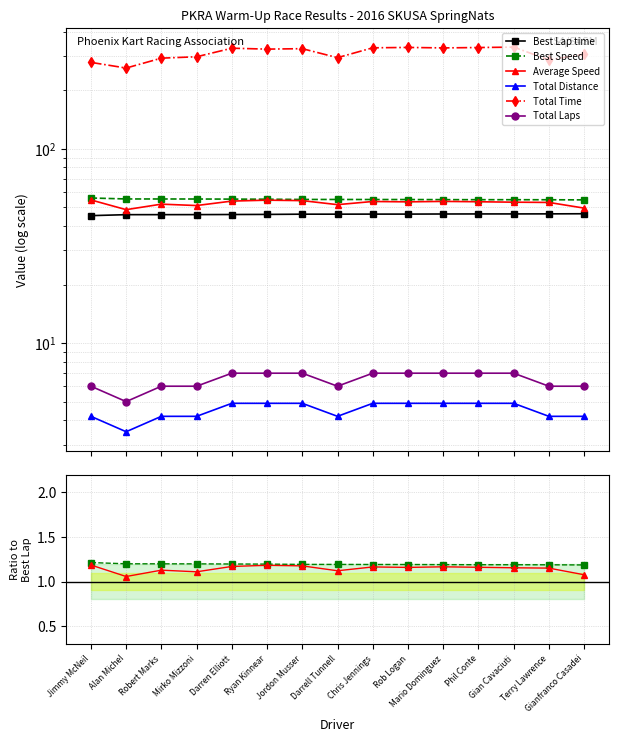

Is it true that Best Speed equals 1.2 at Chris Jennings?

True